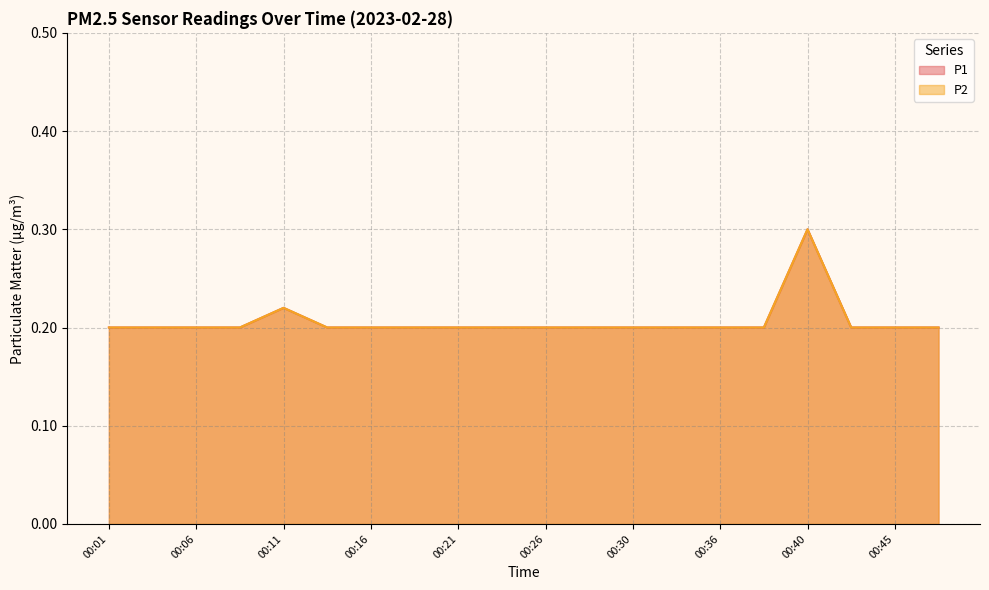

Reading left to right, what are all the values shown in this chart?

P1: 0.2	0.2	0.2	0.2	0.2	0.2	0.2	0.2	0.2	0.2	0.2	0.2	0.2	0.2	0.2	0.2	0.3	0.2	0.2	0.2
P2: 0.2	0.2	0.2	0.2	0.2	0.2	0.2	0.2	0.2	0.2	0.2	0.2	0.2	0.2	0.2	0.2	0.3	0.2	0.2	0.2